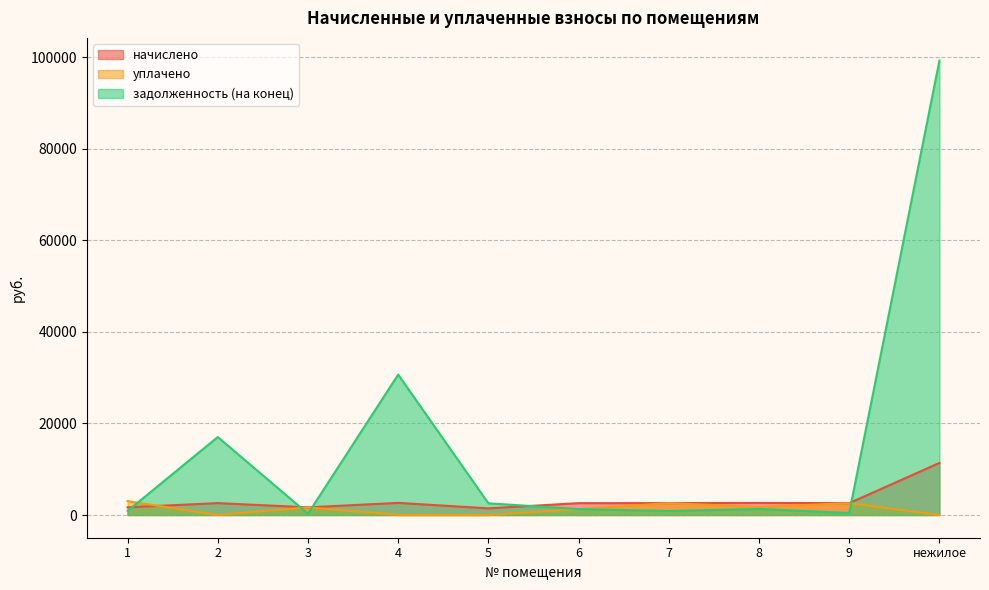

The начислено series shows 961.5 at 7. True or false?

False